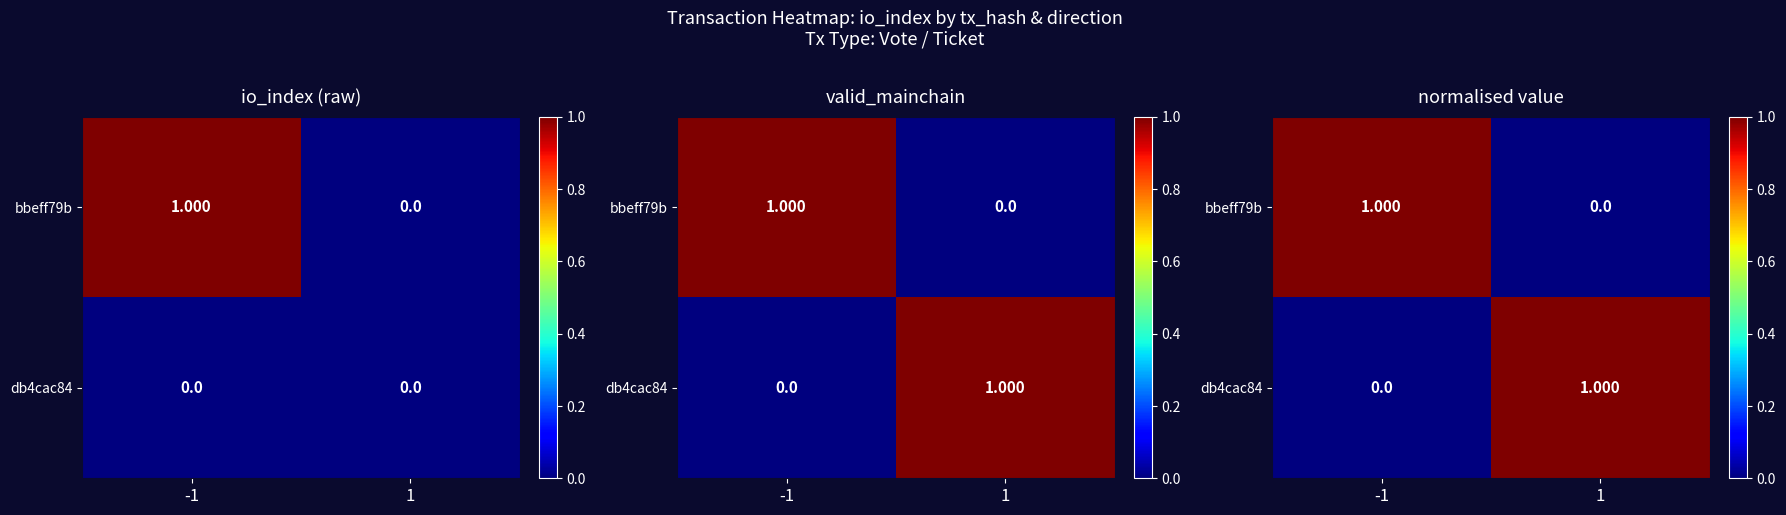

Rank the categories by db4cac84 value from lowest to highest.

-1, 1